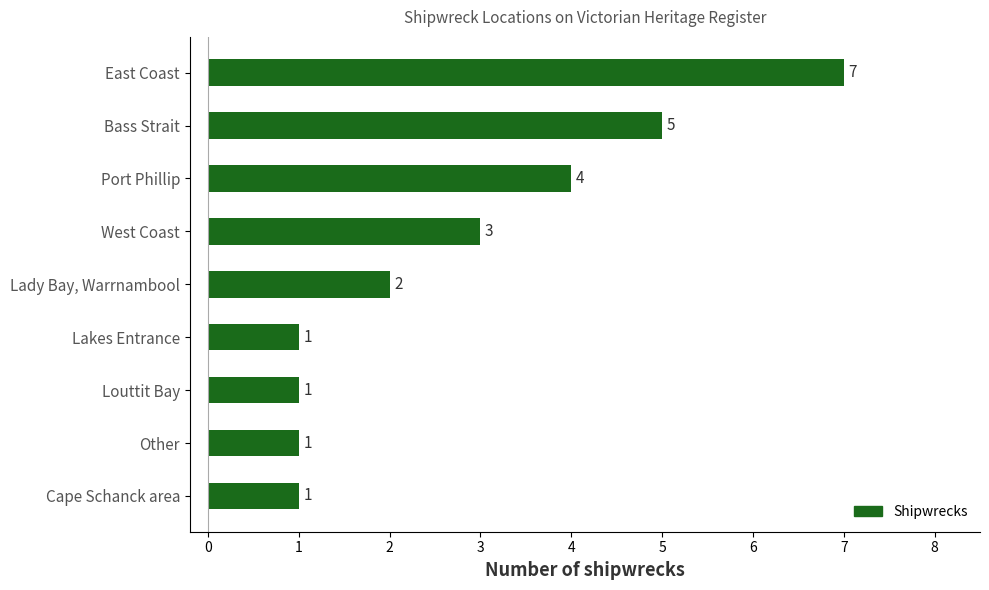

Is it true that the value at Lady Bay, Warrnambool is 2?

True